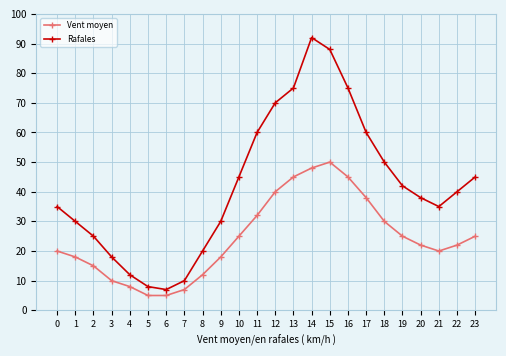

Which series has the widest spread of values?

Rafales